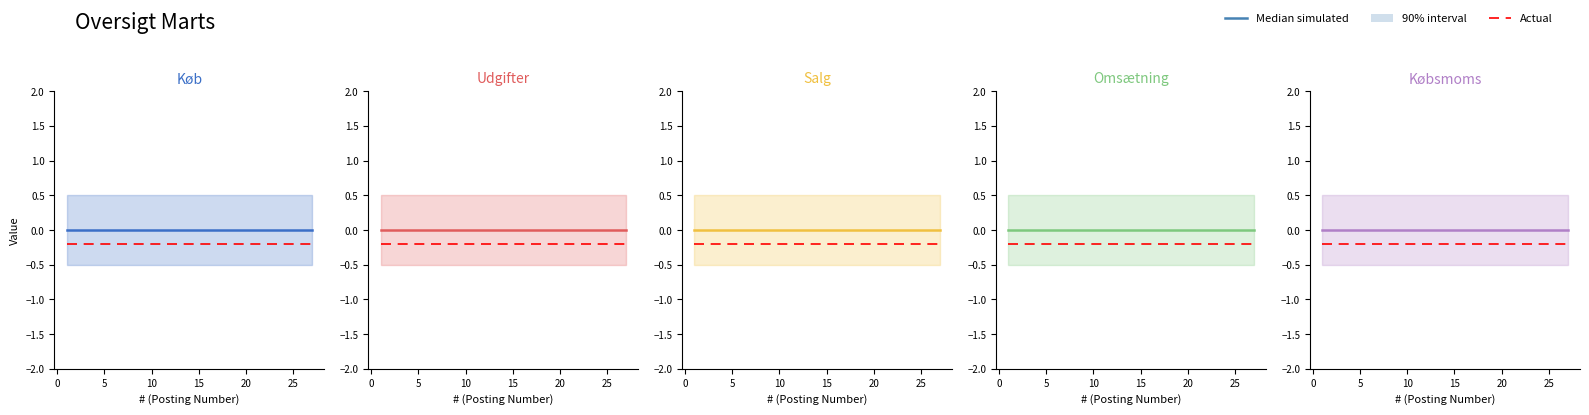

What is the label of the 26th point from the left?

25